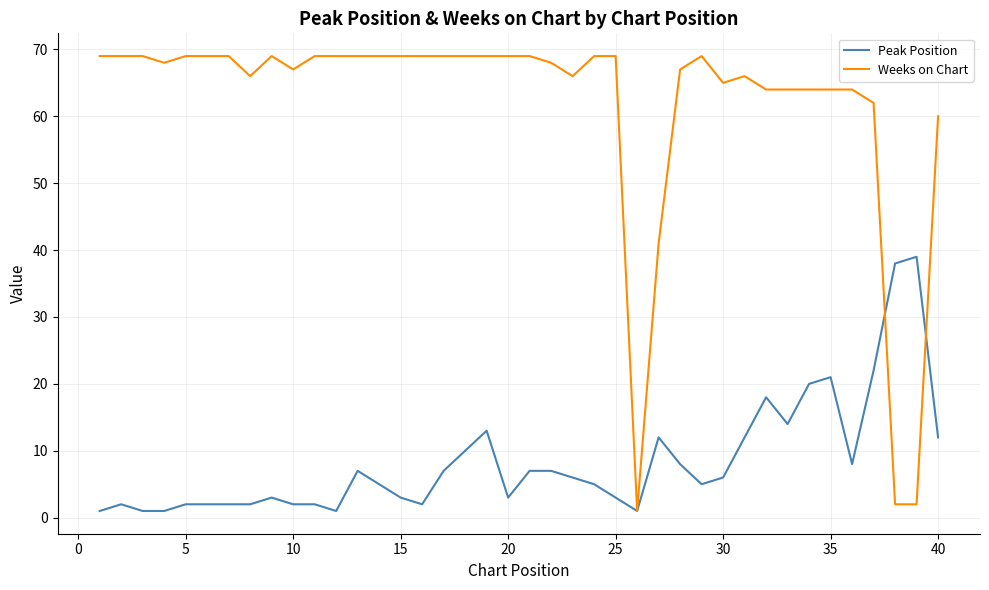

What is the greatest value displayed?

69